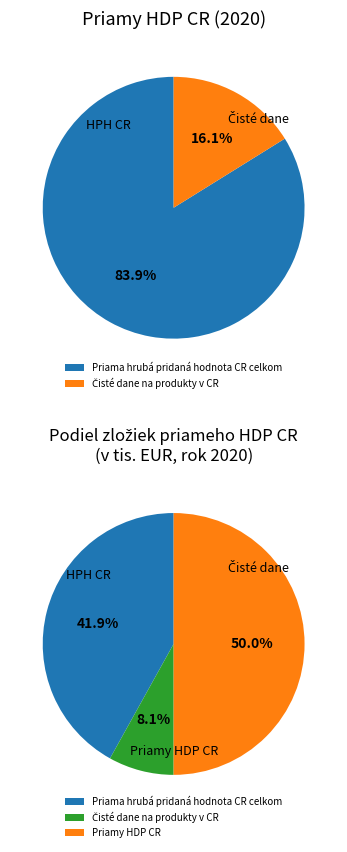

True or false: Čisté dane na produkty v CR accounts for 3% of the total.

False